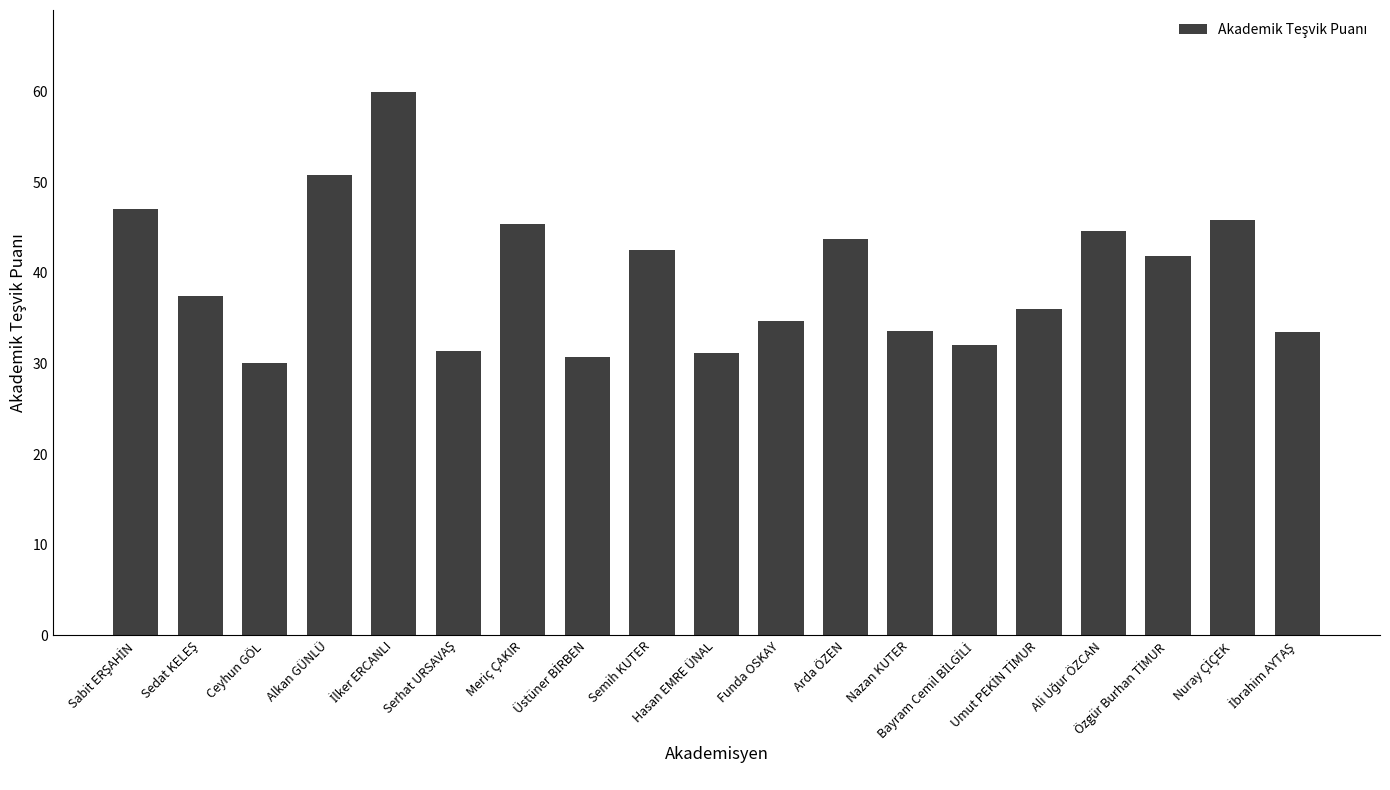

What is the difference between the second highest and second lowest values?

20.0